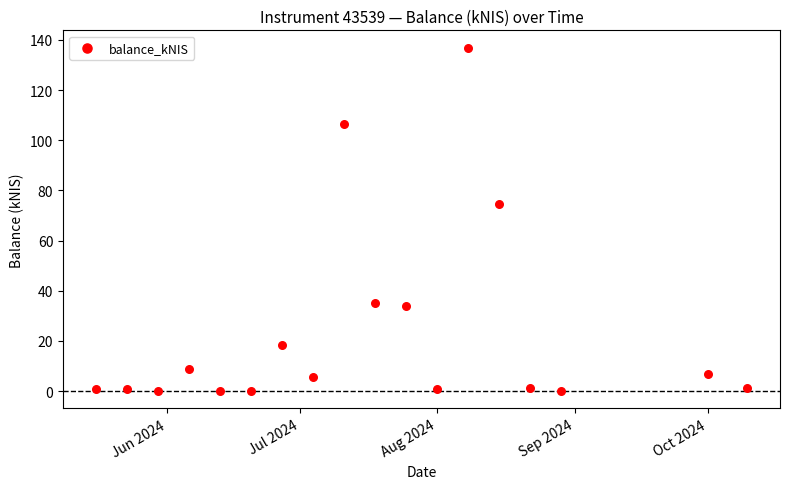

What is the range of X values (max minus min)?

147.0